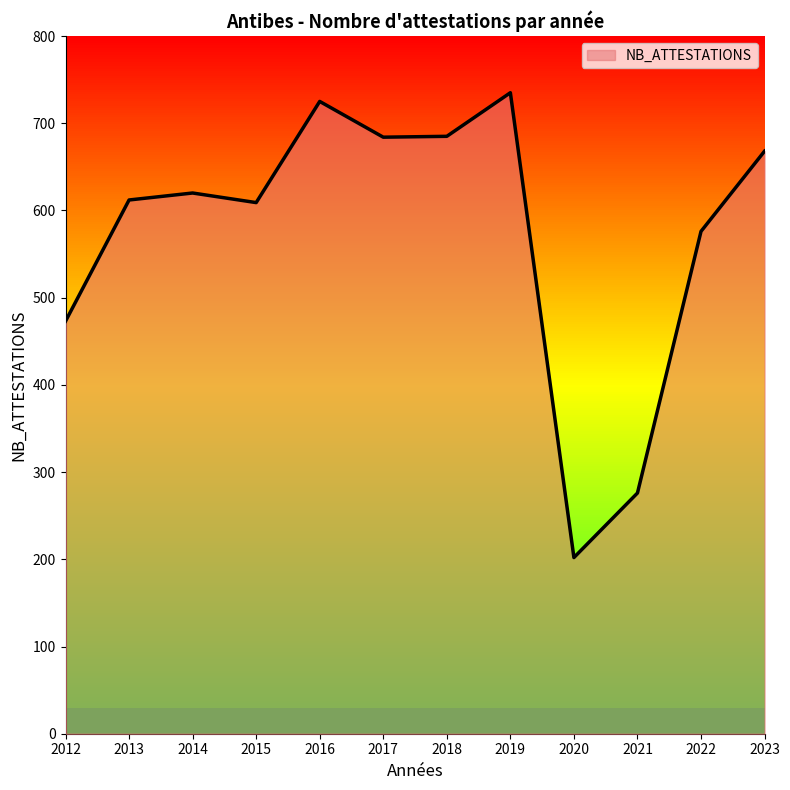

What is the change in value from 2020 to 2023?

+466